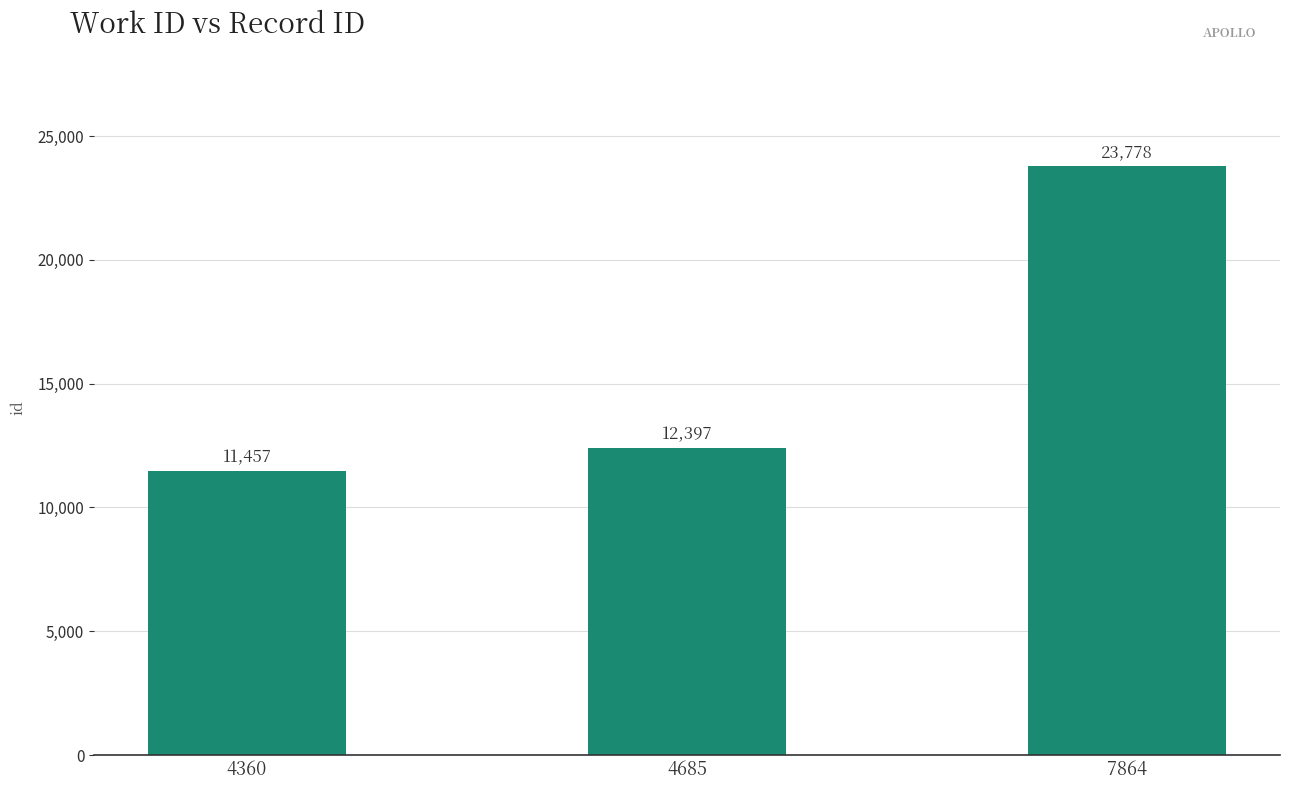

List the labels in order of value, smallest first.

4360, 4685, 7864